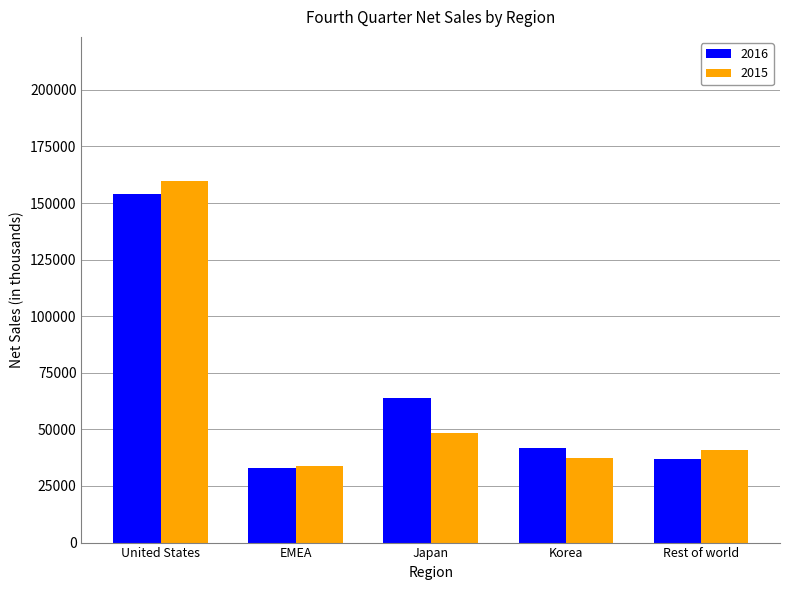

What is the label of the 3rd bar from the right?

Japan